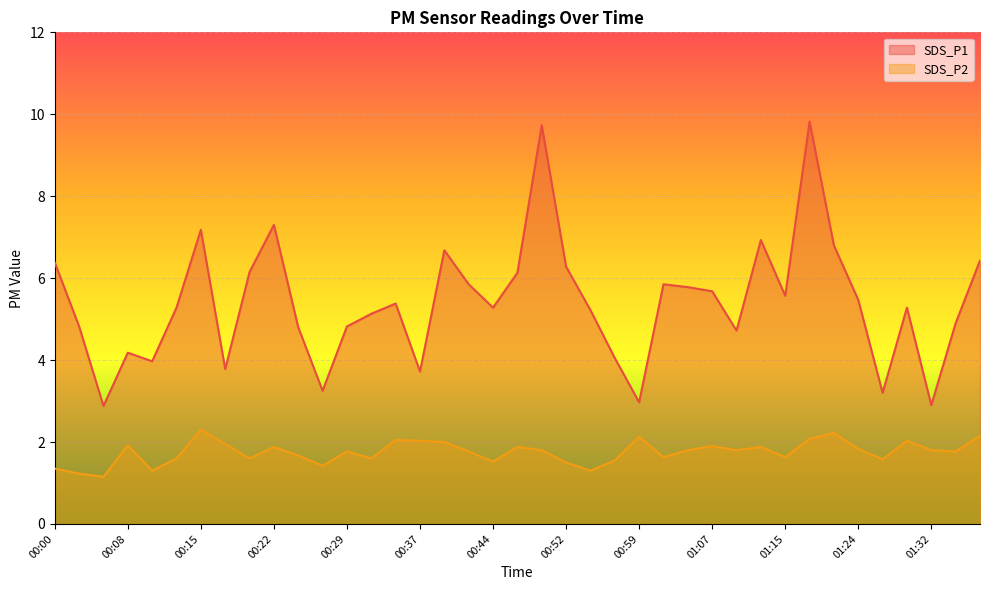

What is the label of the 36th point from the right?

00:08